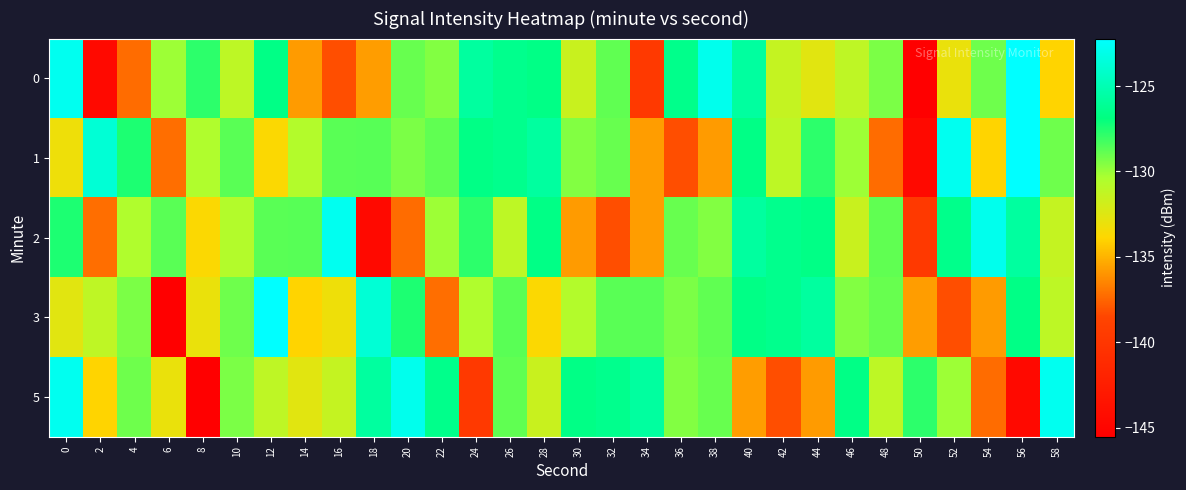

Reading right to left, what are all the values shown in this chart?

0: 58=-133.9	56=-122.2	54=-129.1	52=-133.0	50=-145.5	48=-129.4	46=-131.1	44=-132.6	42=-131.4	40=-125.7	38=-122.9	36=-126.5	34=-139.7	32=-128.8	30=-131.6	28=-126.7	26=-126.4	24=-125.7	22=-129.5	20=-129.0	18=-135.7	16=-138.2	14=-135.7	12=-126.7	10=-131.1	8=-127.8	6=-130.1	4=-137.3	2=-144.6	0=-122.8
1: 58=-129.1	56=-122.2	54=-133.9	52=-122.8	50=-144.6	48=-137.3	46=-130.1	44=-127.8	42=-131.1	40=-126.7	38=-135.7	36=-138.2	34=-135.7	32=-129.0	30=-129.5	28=-125.7	26=-126.4	24=-126.7	22=-128.8	20=-129.4	18=-128.7	16=-128.7	14=-130.7	12=-133.7	10=-128.7	8=-130.5	6=-137.2	4=-127.5	2=-123.8	0=-133.2
2: 58=-131.4	56=-125.7	54=-122.9	52=-126.5	50=-139.7	48=-128.8	46=-131.6	44=-126.7	42=-126.4	40=-125.7	38=-129.5	36=-129.0	34=-135.7	32=-138.2	30=-135.7	28=-126.7	26=-131.1	24=-127.8	22=-130.1	20=-137.3	18=-144.6	16=-122.8	14=-128.7	12=-128.7	10=-130.7	8=-133.7	6=-128.7	4=-130.5	2=-137.2	0=-127.5
3: 58=-131.1	56=-126.7	54=-135.7	52=-138.2	50=-135.7	48=-129.0	46=-129.5	44=-125.7	42=-126.4	40=-126.7	38=-128.8	36=-129.4	34=-128.7	32=-128.7	30=-130.7	28=-133.7	26=-128.7	24=-130.5	22=-137.2	20=-127.5	18=-123.8	16=-133.2	14=-133.9	12=-122.2	10=-129.1	8=-133.0	6=-145.5	4=-129.4	2=-131.1	0=-132.6
5: 58=-122.8	56=-144.6	54=-137.3	52=-130.1	50=-127.8	48=-131.1	46=-126.7	44=-135.7	42=-138.2	40=-135.7	38=-129.0	36=-129.5	34=-125.7	32=-126.4	30=-126.7	28=-131.6	26=-128.8	24=-139.7	22=-126.5	20=-122.9	18=-125.7	16=-131.4	14=-132.6	12=-131.1	10=-129.4	8=-145.5	6=-133.0	4=-129.1	2=-133.9	0=-122.8